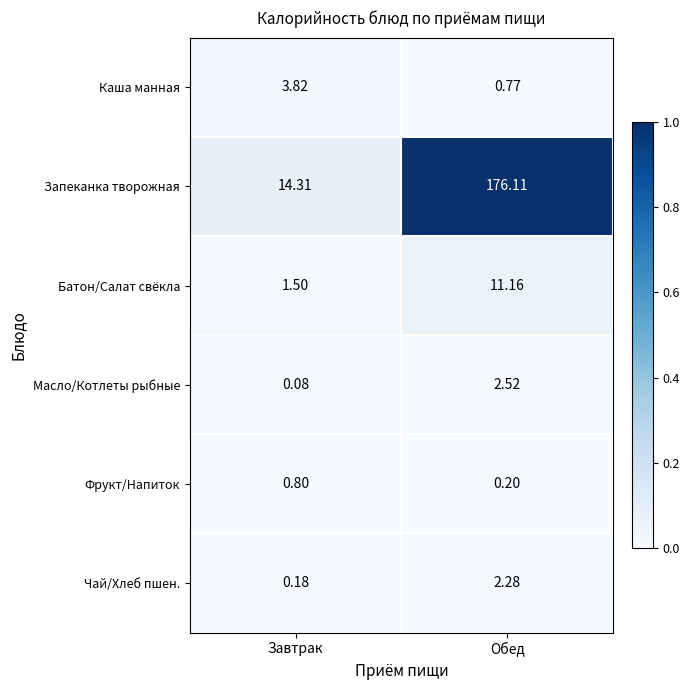

Which series has the widest spread of values?

Запеканка творожная